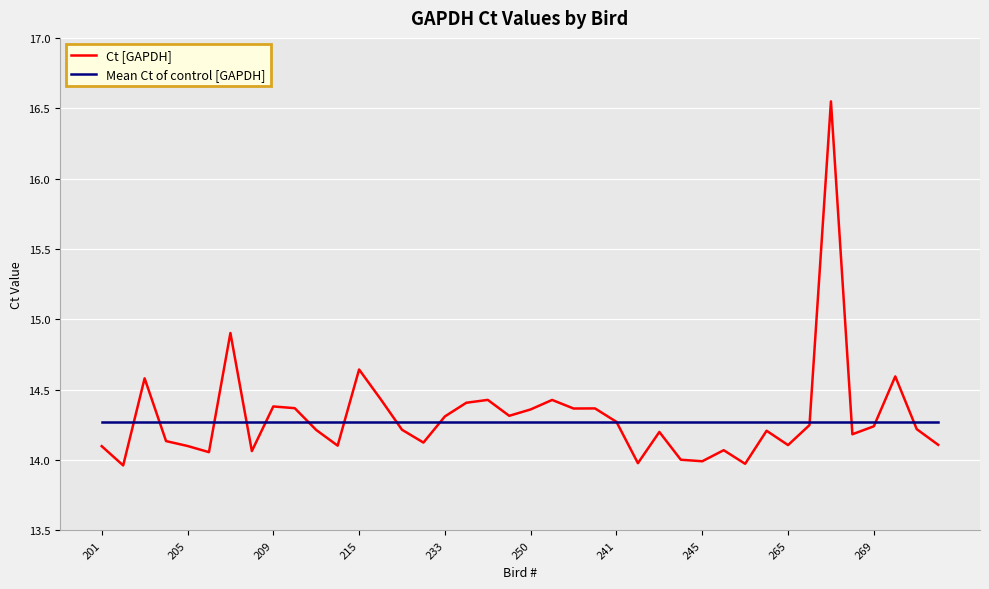

List the series in order of their peak value, lowest first.

Mean Ct of control [GAPDH], Ct [GAPDH]